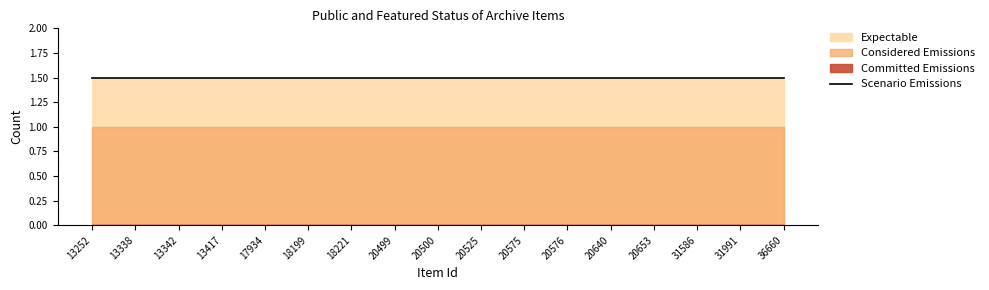

True or false: featured and public cross at least once.

False